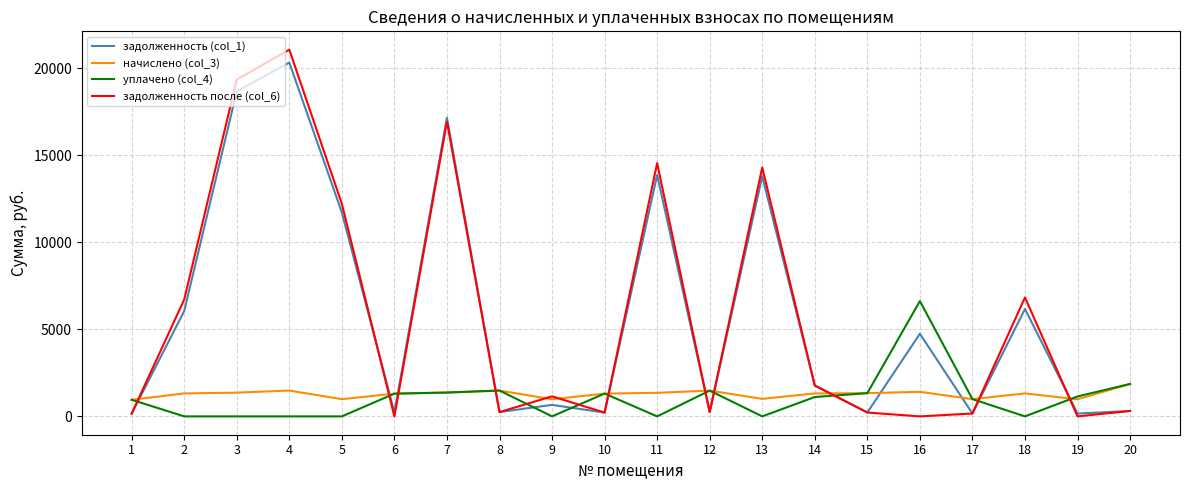

Which series changed the most between 16 and 17?

уплачено (col_4)